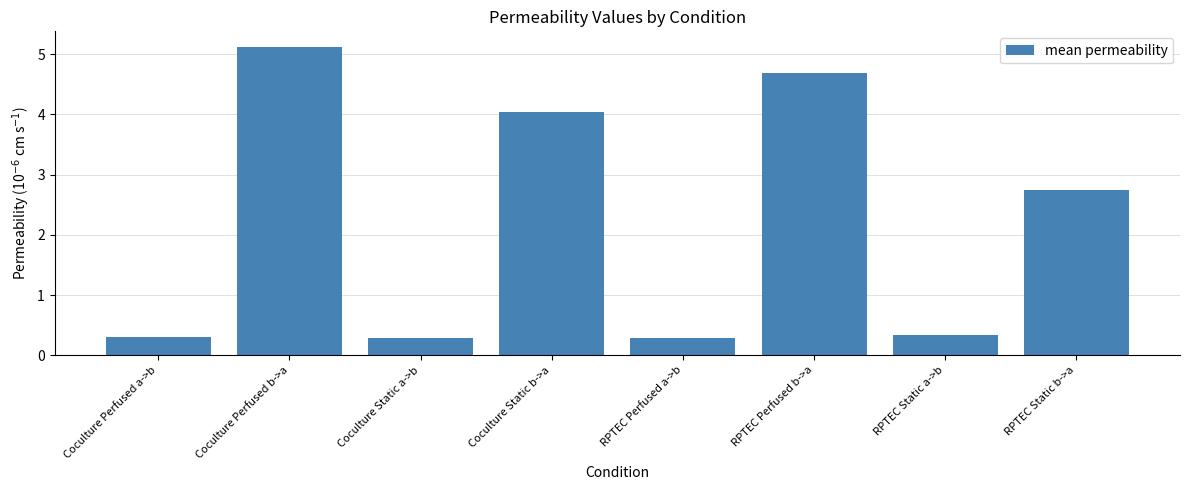

What is the approximate value at RPTEC Perfused b->a?

4.7